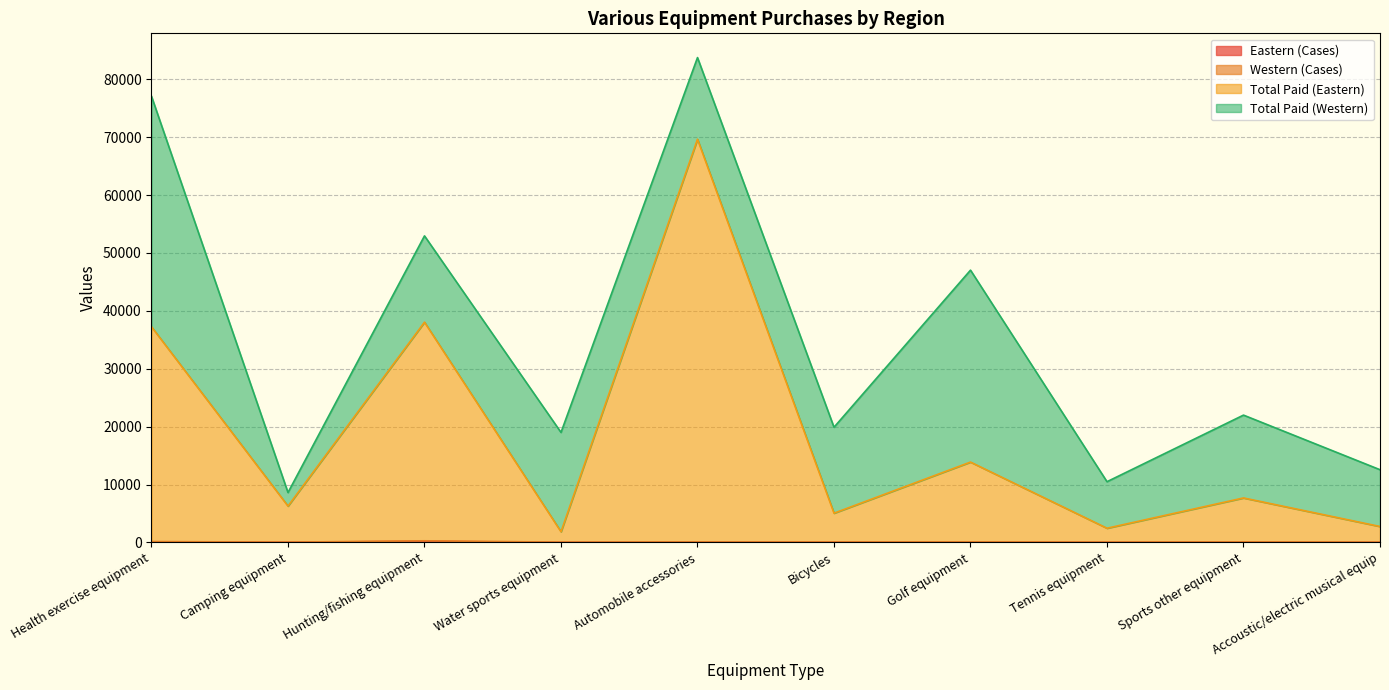

Where does the Eastern (Cases) series first go above 30?

Health exercise equipment